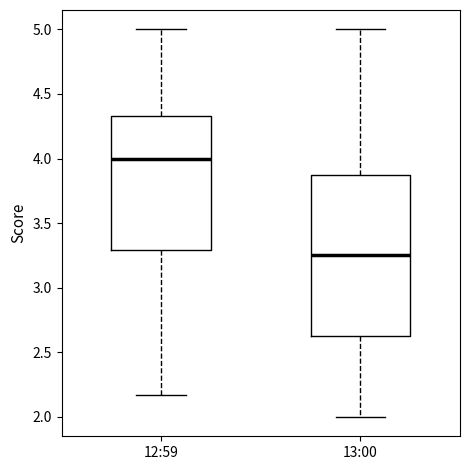

Reading left to right, transcribe this box plot: for each box, give where its median line is, the range the box spans, and where its two whiskers end, as read against the y-axis. The values are not printed on the chart, so give them approximately, as read against the axis.

12:59: median 4.00, box 3.30 to 4.35, whiskers 2.15 to 5.00
13:00: median 3.25, box 2.65 to 3.85, whiskers 2.00 to 5.00